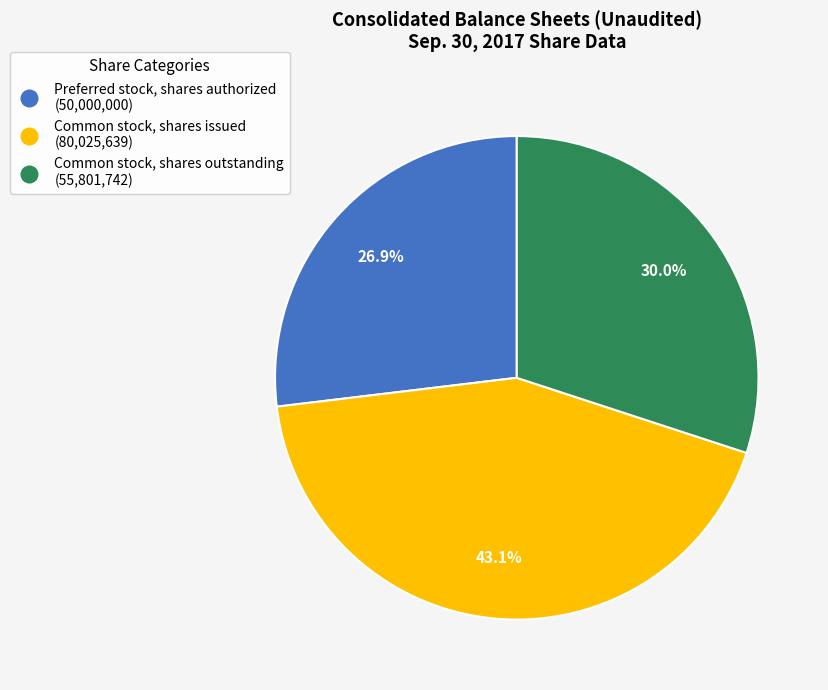

What percentage is NOT represented by Common stock, shares issued?

56.9%